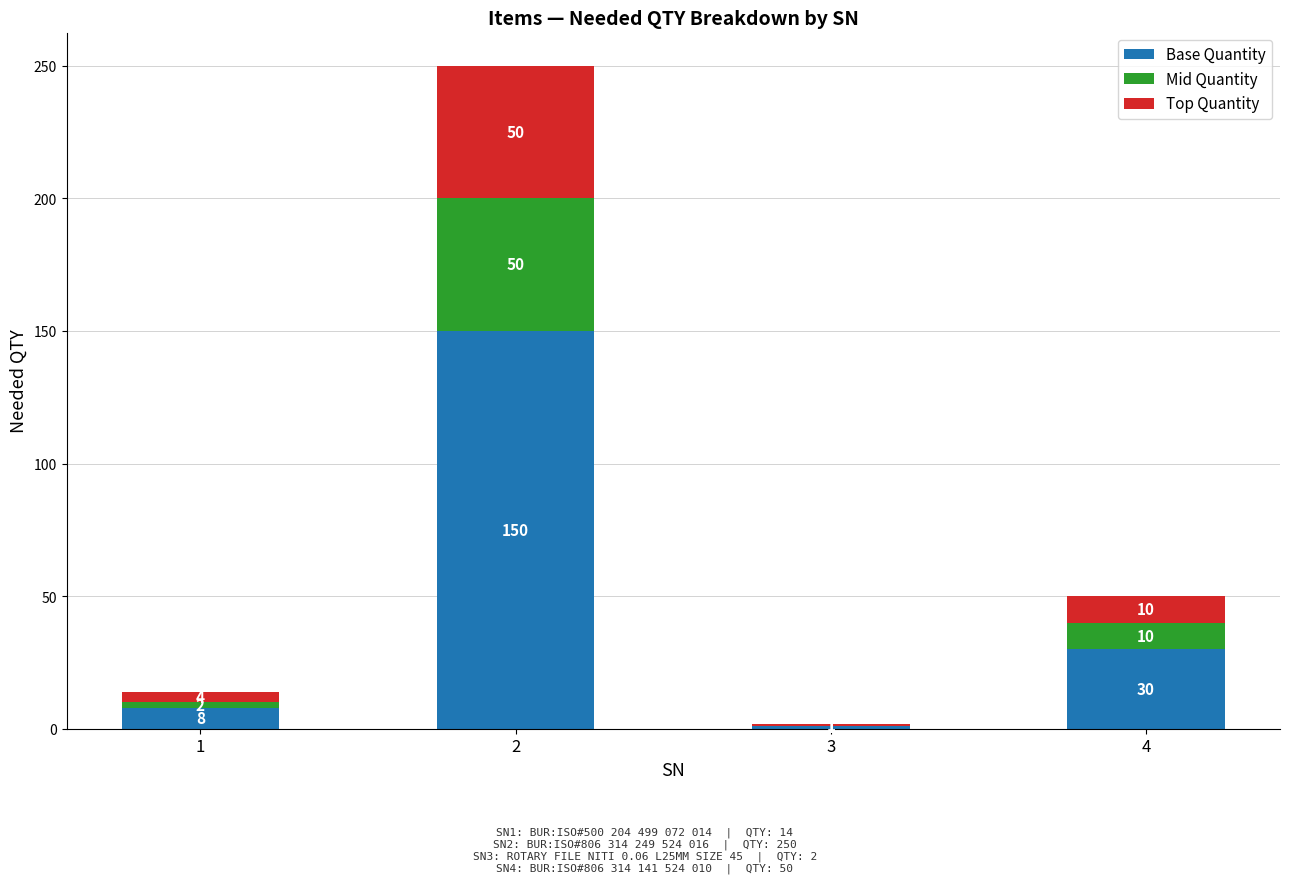

What is the sum of all Base Quantity values?

189